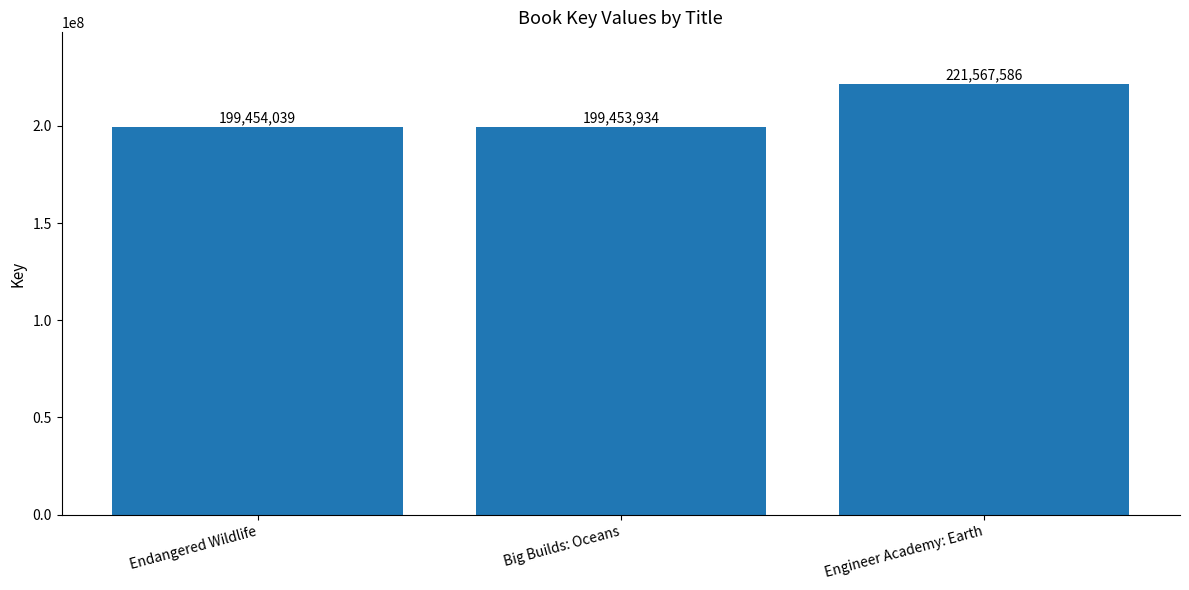

Read the value at Big Builds: Oceans, to the nearest 10.

199453930